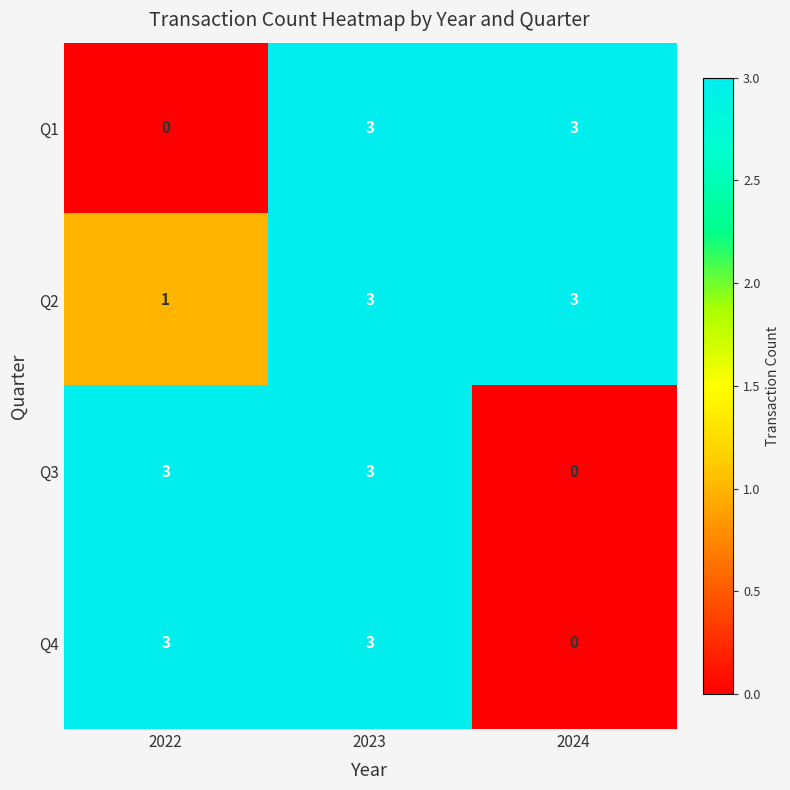

How many Q2 values are between 1 and 3?

3